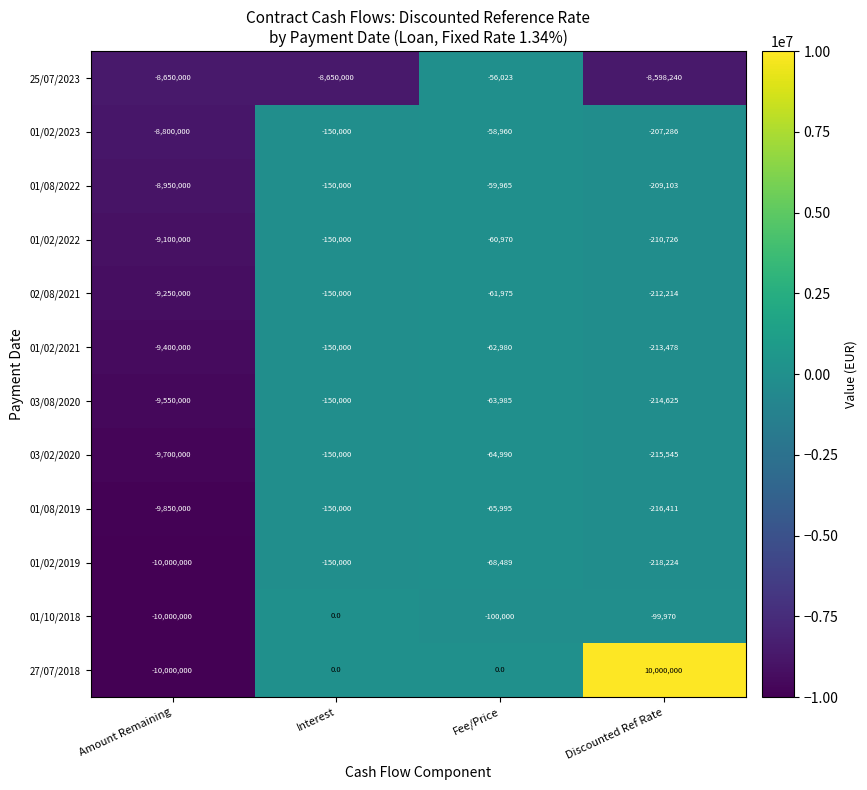

At which label is 03/02/2020 closest to -4882495?

Discounted Ref Rate